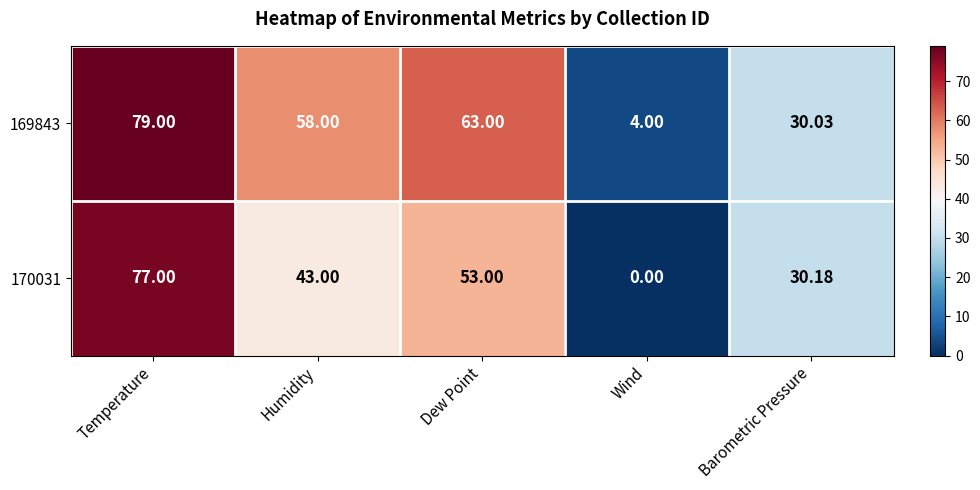

At which category is the sum across all series the highest?

Temperature